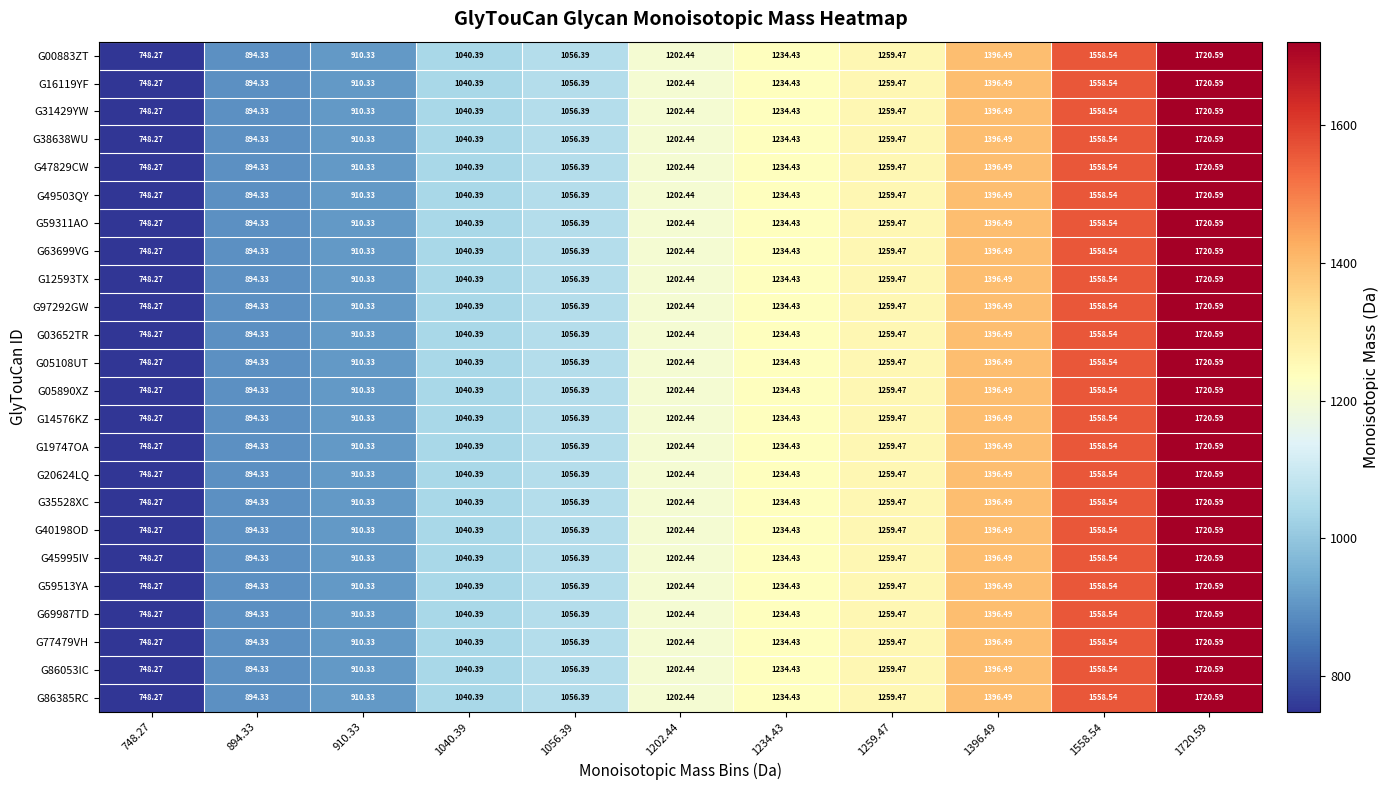

At how many categories does at least one series exceed 1610?

1